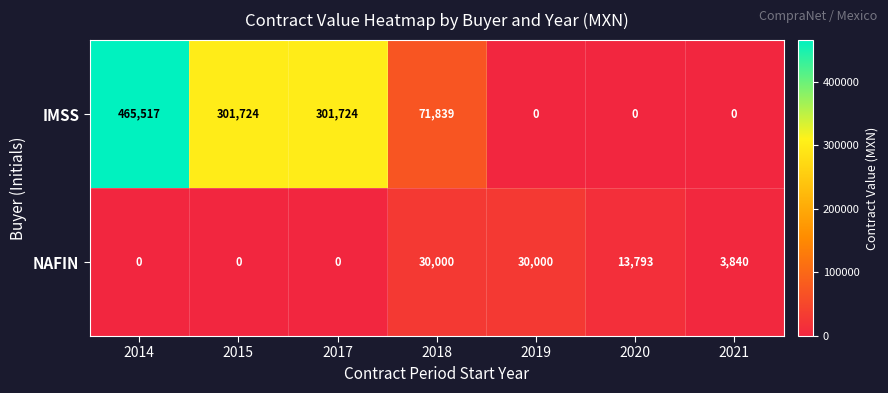

List the series in order of their peak value, highest first.

IMSS, NAFIN